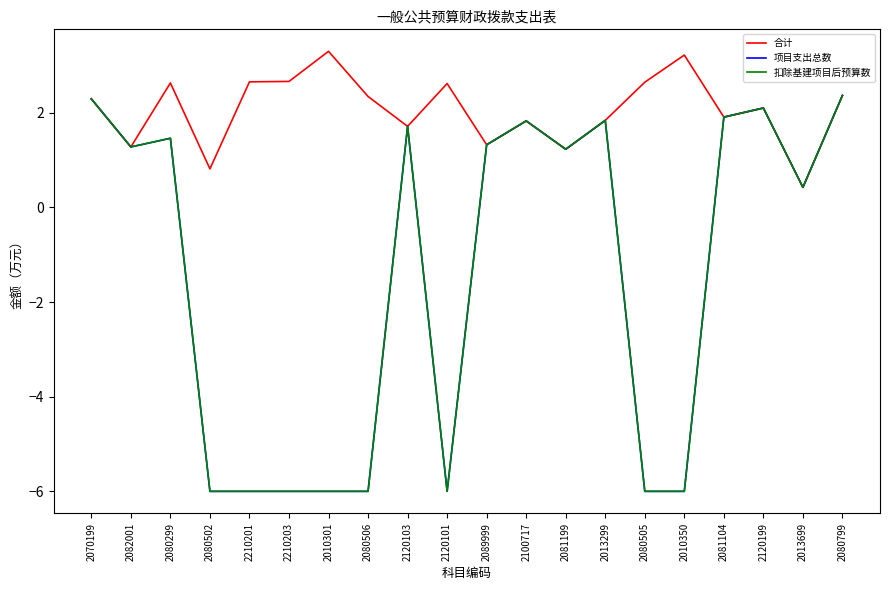

What is the value of the 扣除基建项目后预算数 point at the 5th from the left?

-6.0